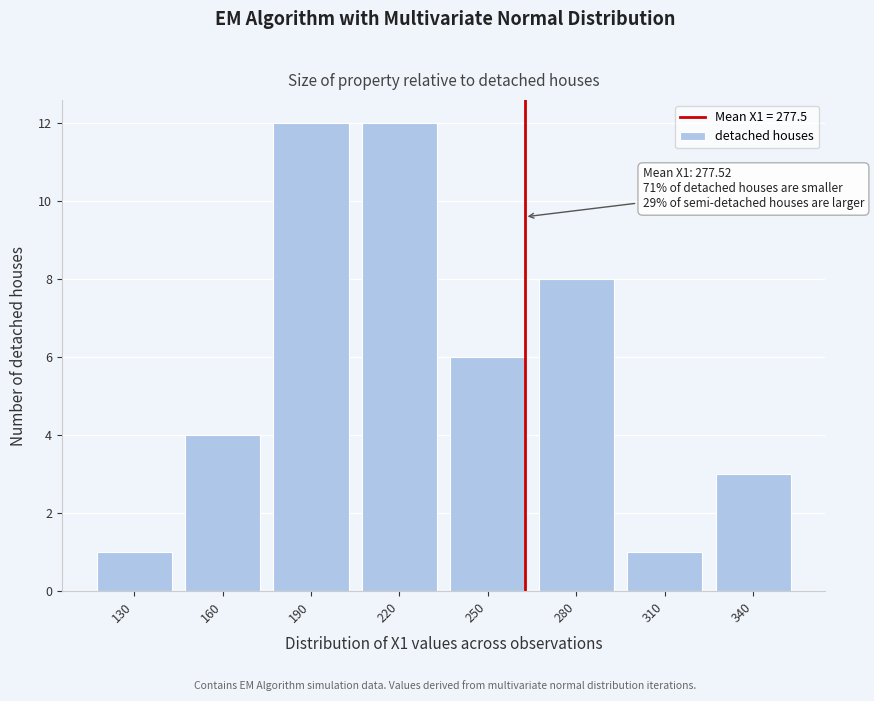

Reading left to right, what are all the values shown in this chart?

1	4	12	12	6	8	1	3